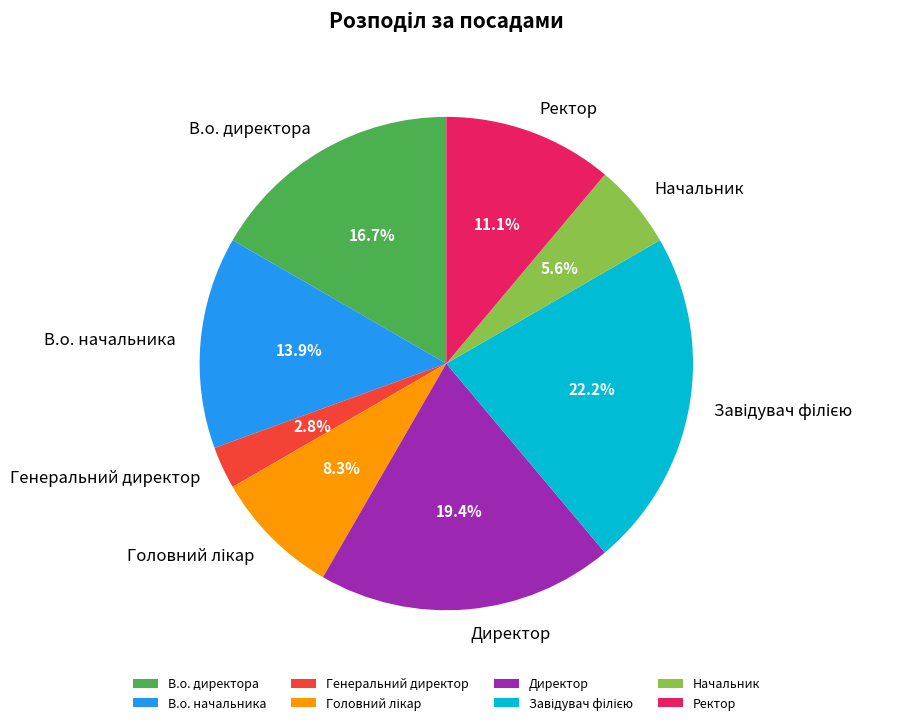

To the nearest percent, what is the difference between the Начальник and Генеральний директор slice percentages?

3%